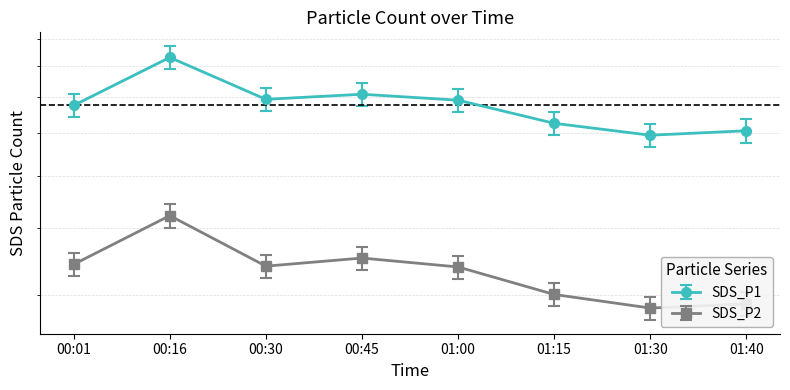

What is the total value across all series at 01:30?

908.9